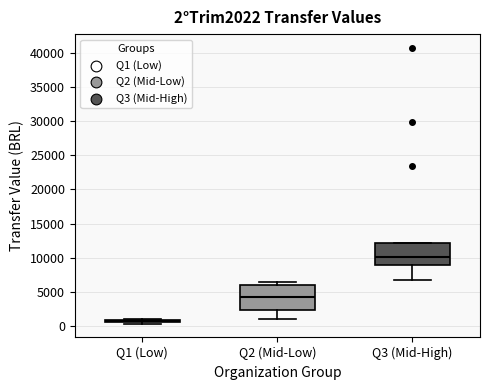

Which box's median line is the highest?

Q3 (Mid-High)